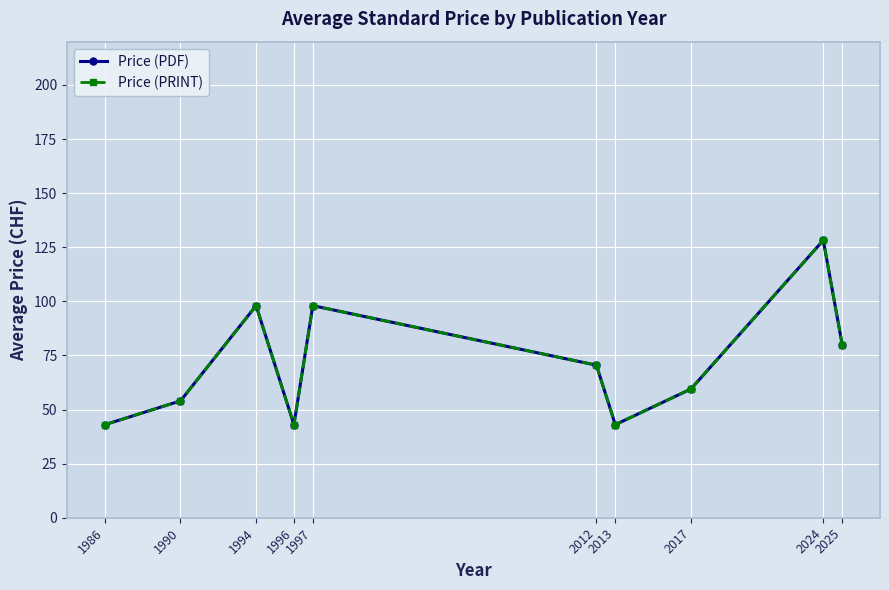

What is the difference between the maximum and minimum values in the Price (PDF) series?

85.2